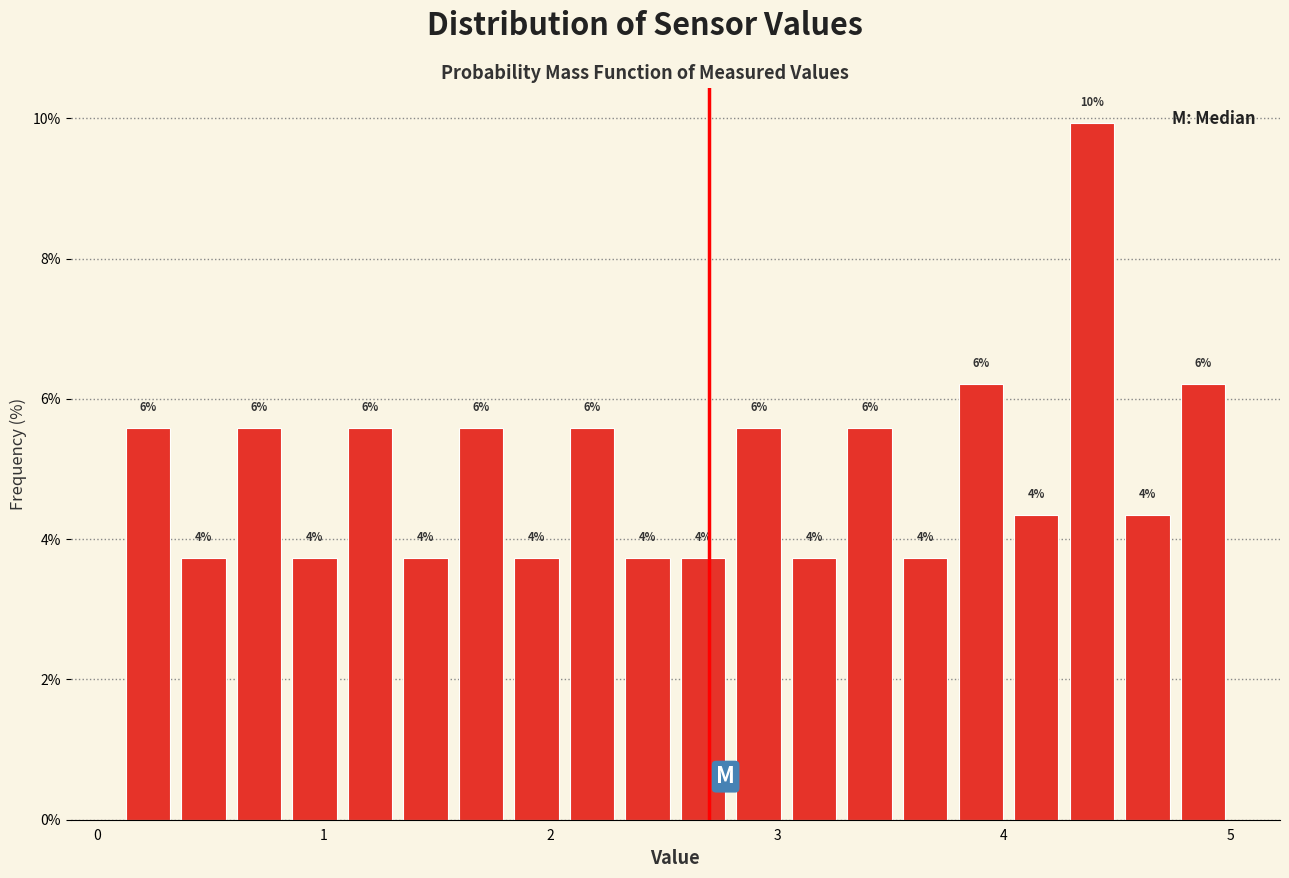

Around what value on the x-axis is the tallest bar? Give the approximate position of its centre, as read against the axis.

4.4